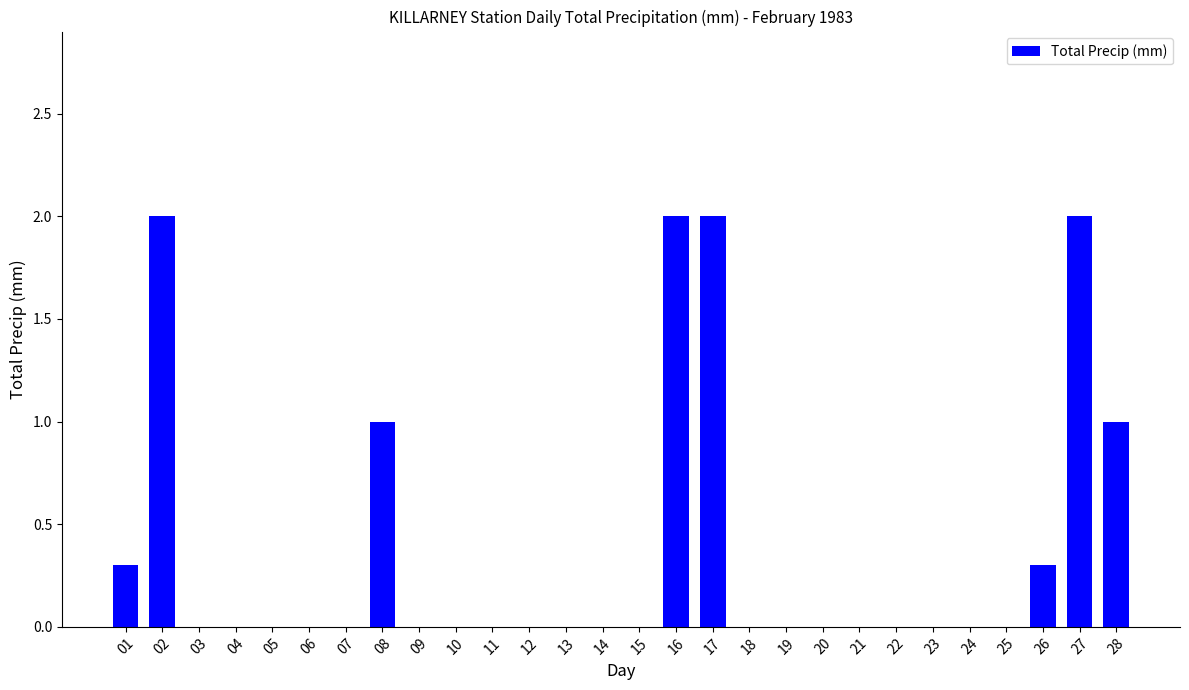

How many categories are shown in the chart?

28